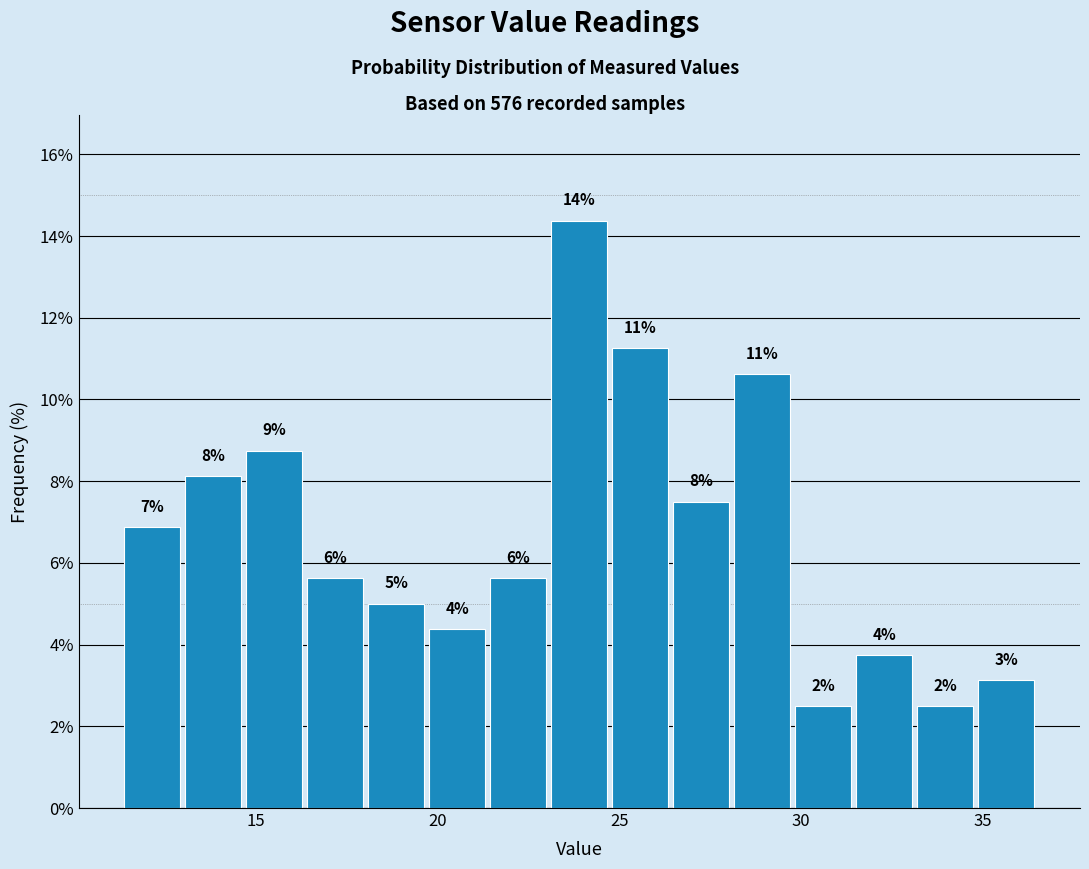

Around what value on the x-axis is the tallest bar? Give the approximate position of its centre, as read against the axis.

24.0